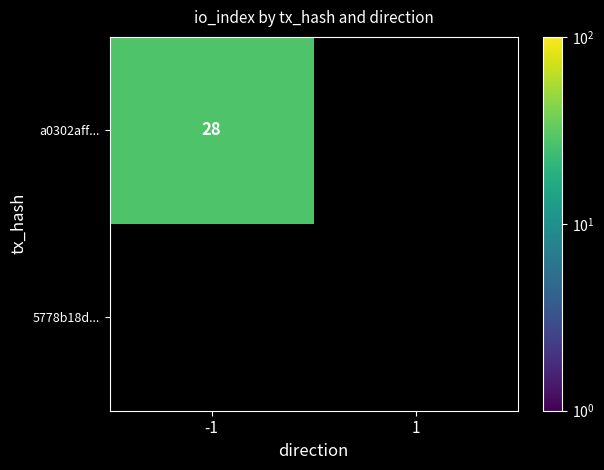

The value of a0302aff... at -1 is 14. True or false?

False